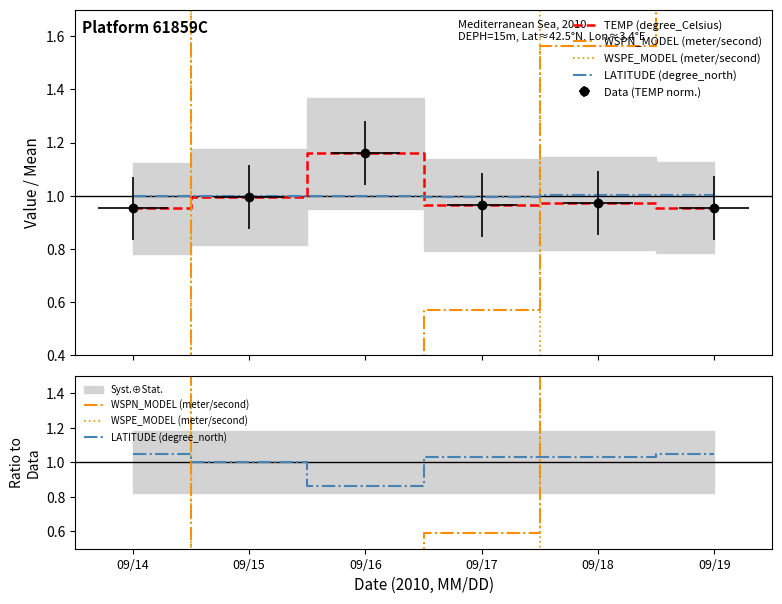

Reading right to left, extract all data points from this chart.

TEMP (degree_Celsius): 09/19=1.0	09/18=1.0	09/17=1.0	09/16=1.2	09/15=1.0	09/14=1.0
WSPN_MODEL (meter/second): 09/19=1.9	09/18=1.6	09/17=0.6	09/16=0.1	09/15=0.1	09/14=2.0
WSPE_MODEL (meter/second): 09/19=4.8	09/18=2.6	09/17=-2.6	09/16=-0.7	09/15=-0.8	09/14=3.1
LATITUDE (degree_north): 09/19=1.0	09/18=1.0	09/17=1.0	09/16=0.9	09/15=1.0	09/14=1.0